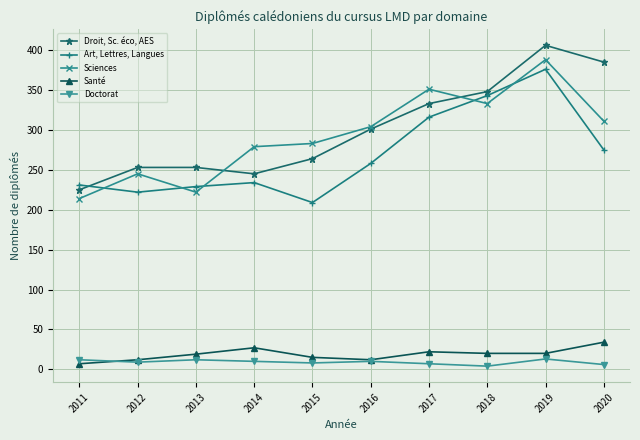

True or false: Doctorat and Santé intersect in this chart.

True